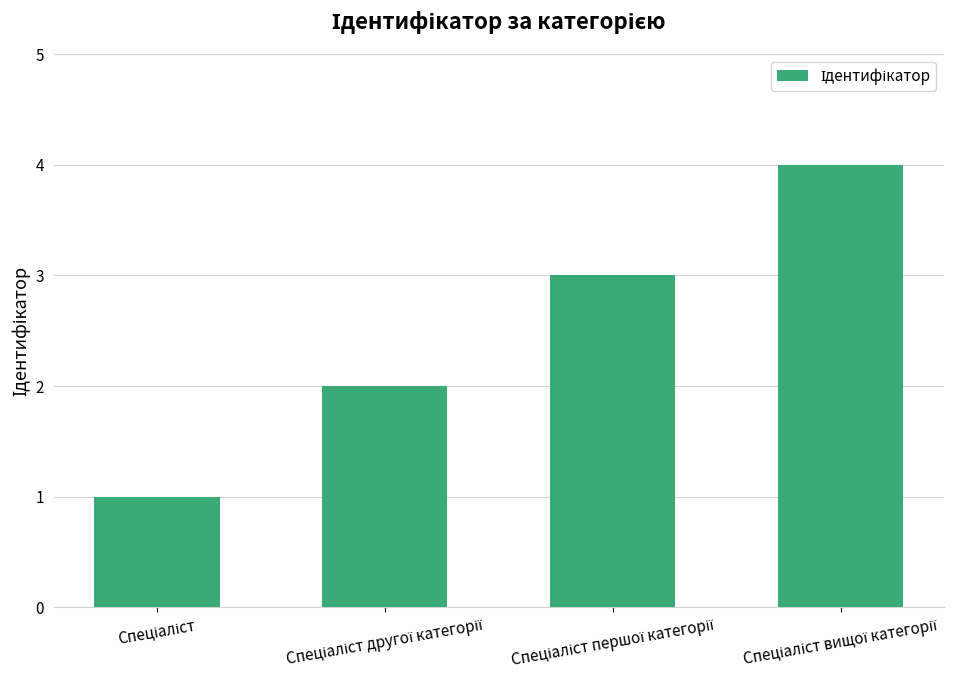

What is the sum of all values?

10